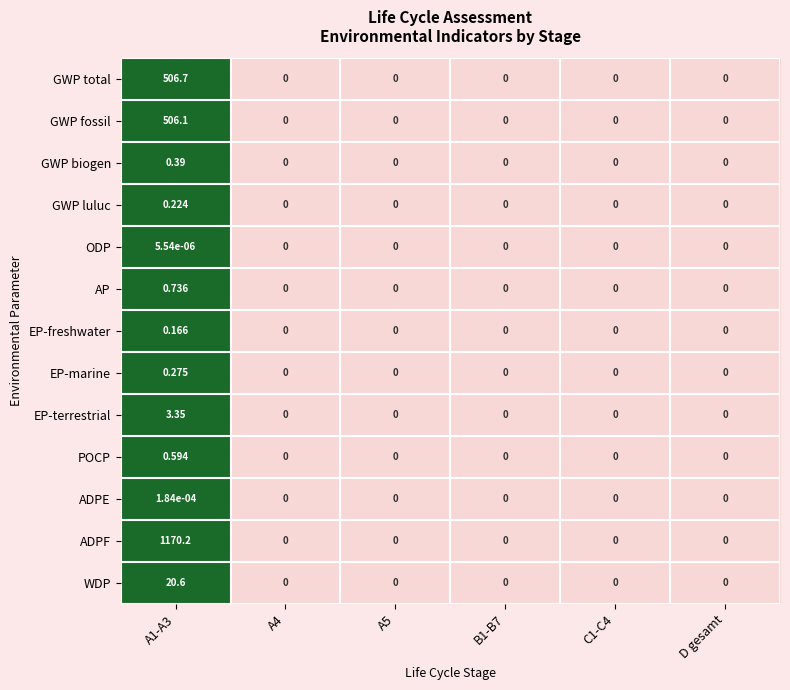

Which series has the widest spread of values?

ADPF